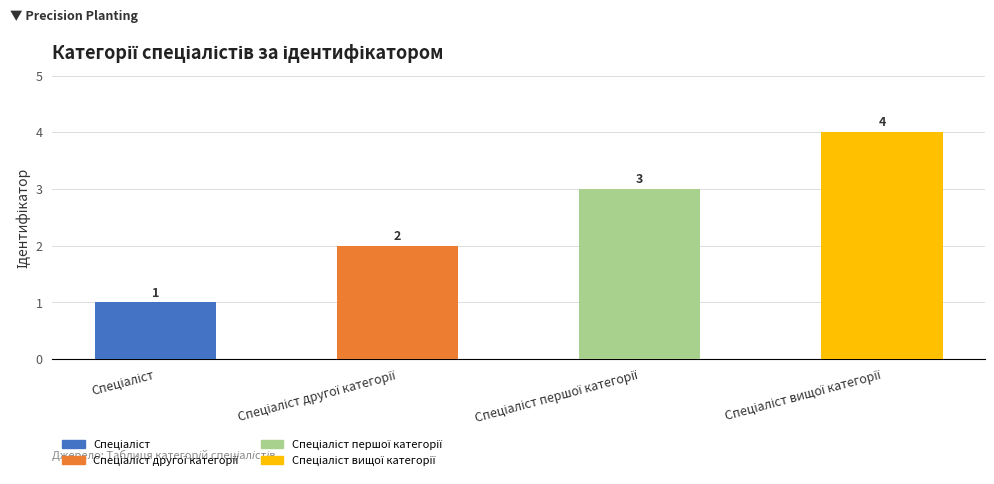

What is the maximum value shown in the chart?

4